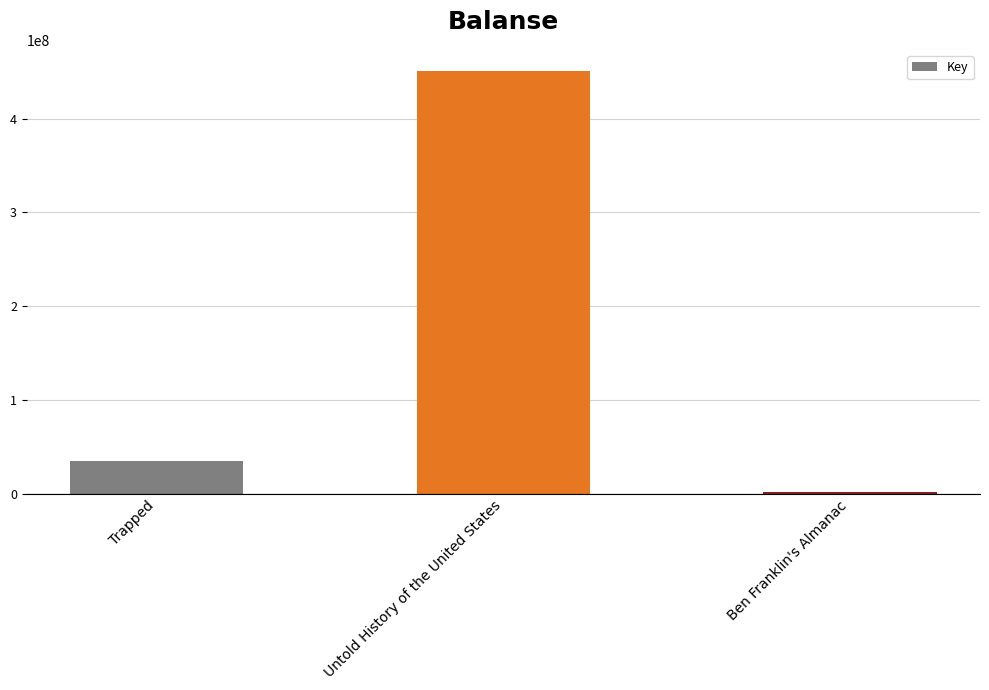

Count the number of categories in the chart.

3